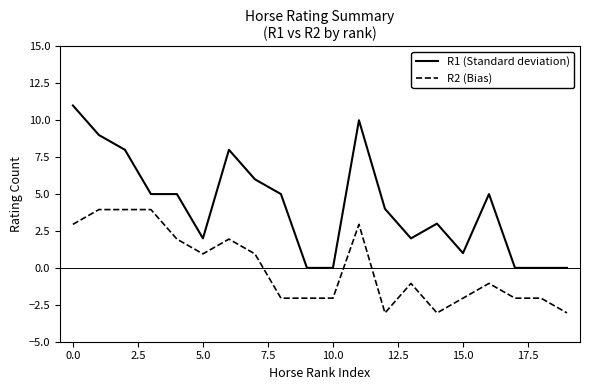

Which series has the largest range (max minus min)?

R1 (Standard deviation)